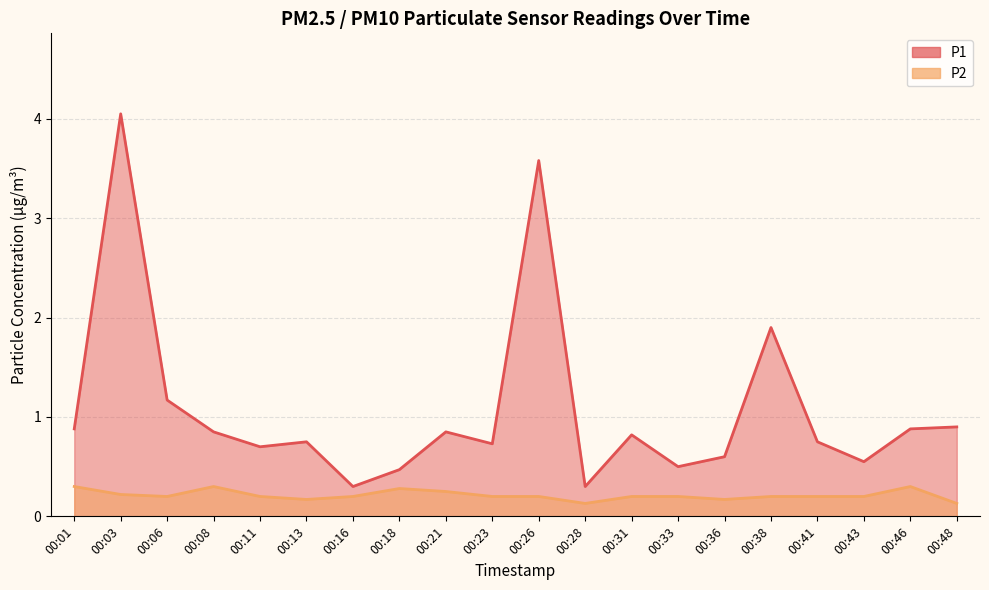

The P2 series shows 0.1 at 00:06. True or false?

False